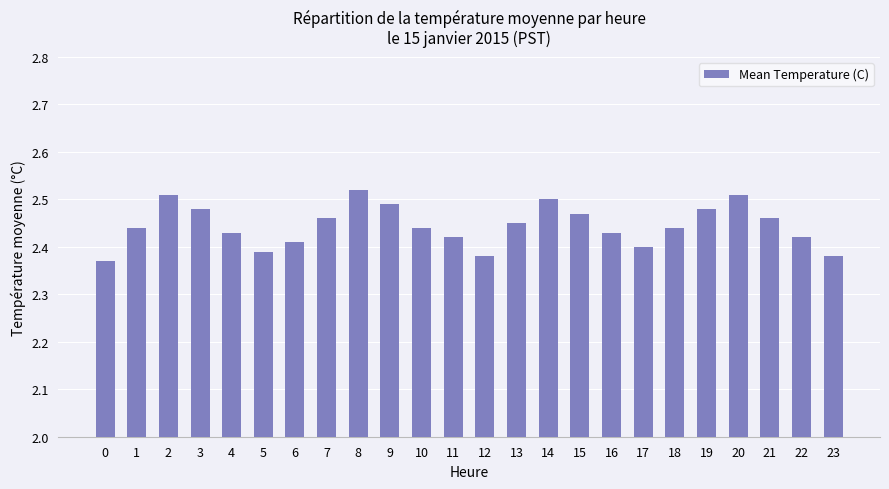

Approximately how many times larger is the value at 9 compared to 20?

1.0